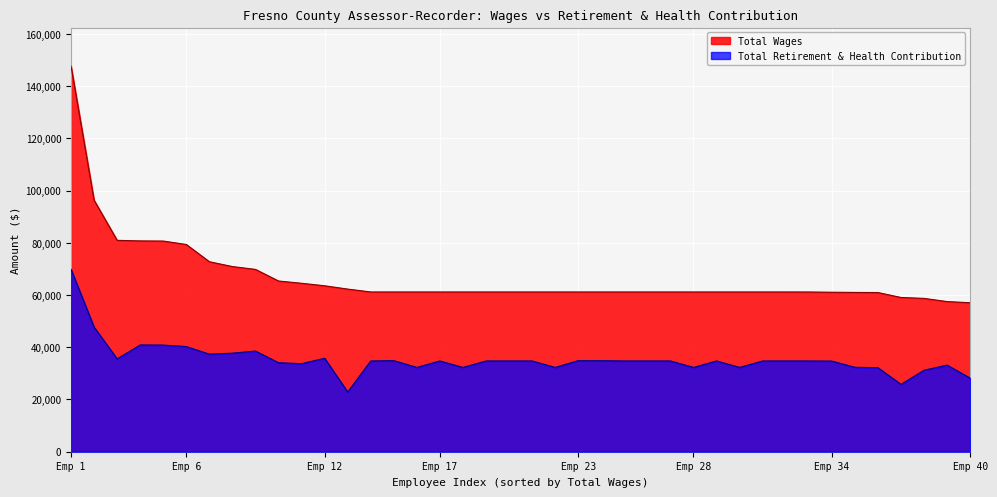

True or false: Total Wages has more than 2 points higher than both neighbors.

False